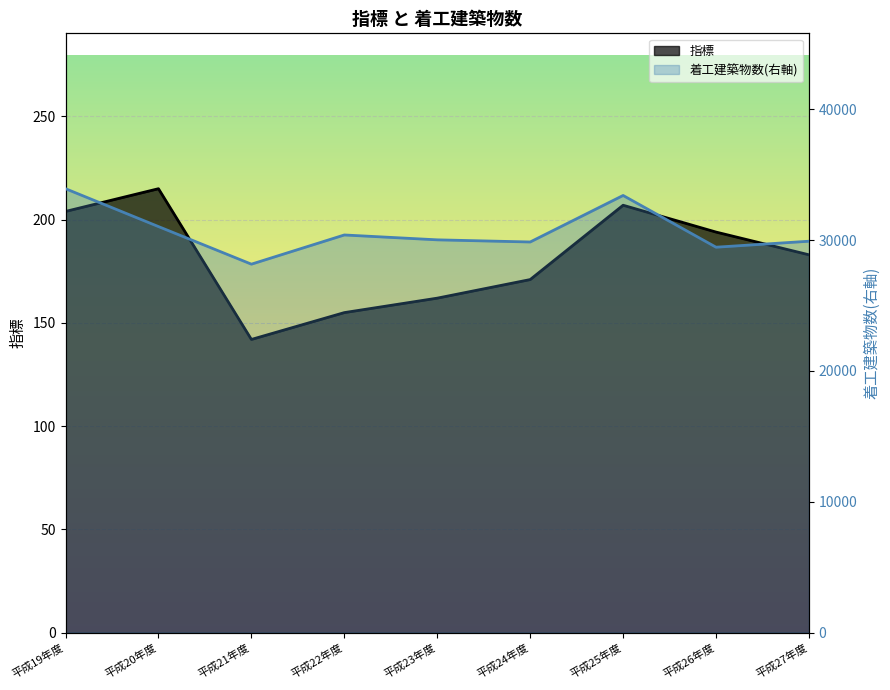

What is the maximum value for 指標?

215